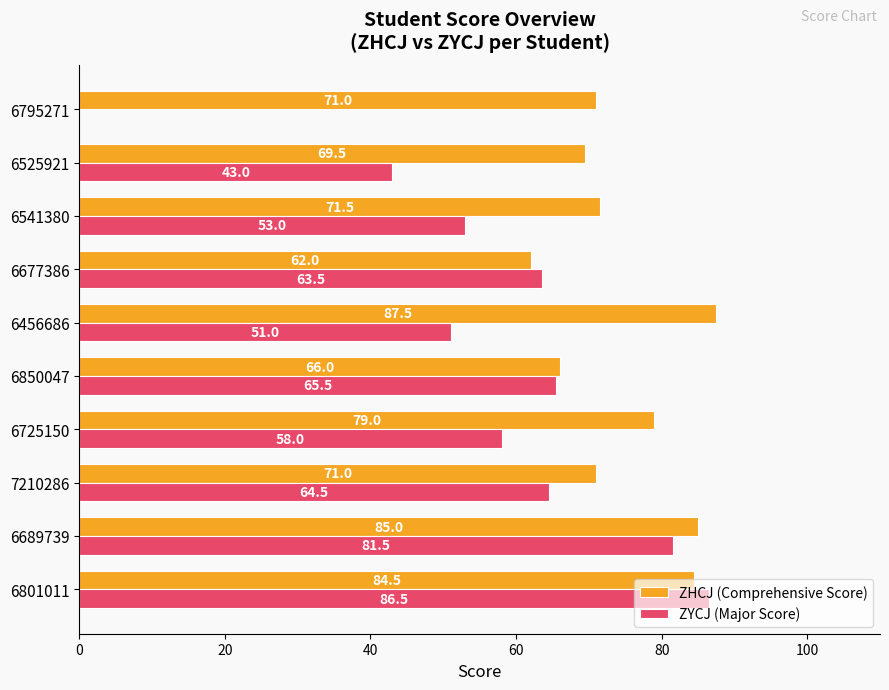

Between 6725150 and 6525921, which series saw the biggest shift?

ZYCJ (Major Score)